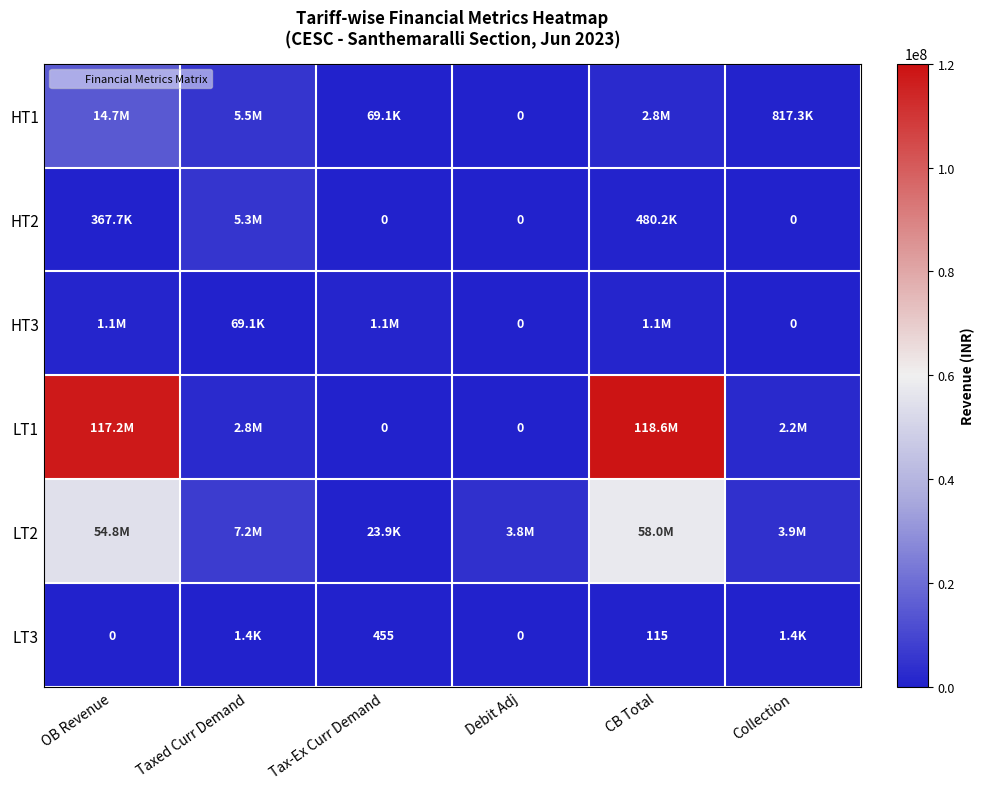

At how many categories does at least one series exceed 37632566?

2